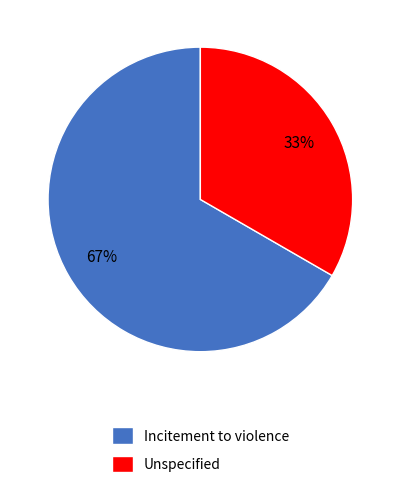

Is the sum of Unspecified and Incitement to violence greater than half?

Yes